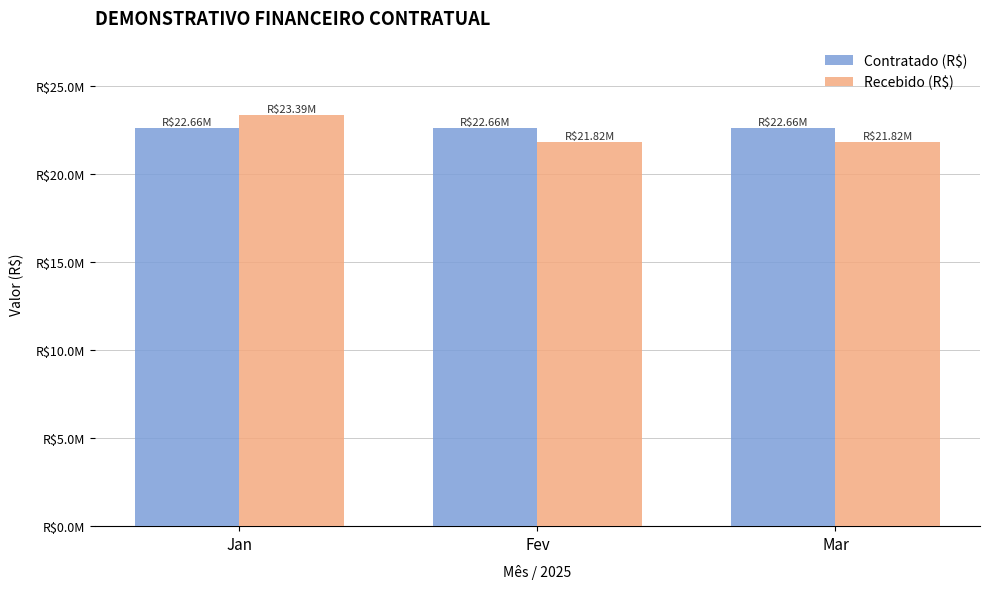

What is the lowest value of the Contratado (R$) series?

22658196.8